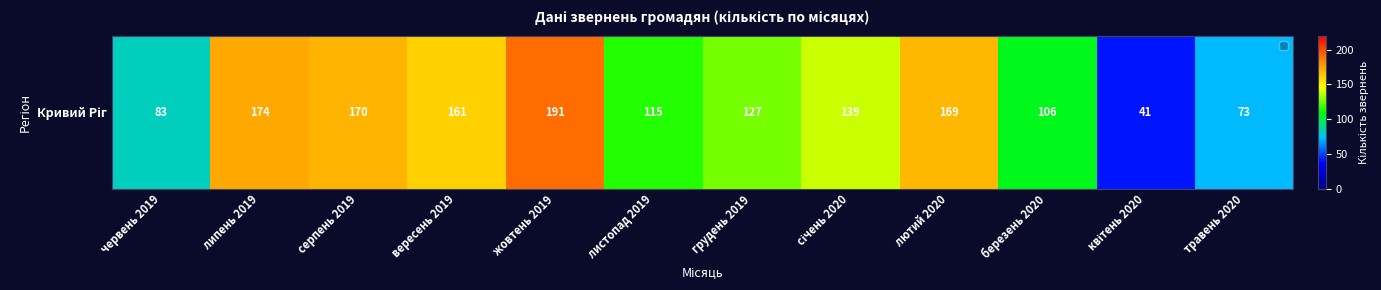

Reading right to left, what are all the values shown in this chart?

травень 2020=73	квітень 2020=41	березень 2020=106	лютий 2020=169	січень 2020=139	грудень 2019=127	листопад 2019=115	жовтень 2019=191	вересень 2019=161	серпень 2019=170	липень 2019=174	червень 2019=83